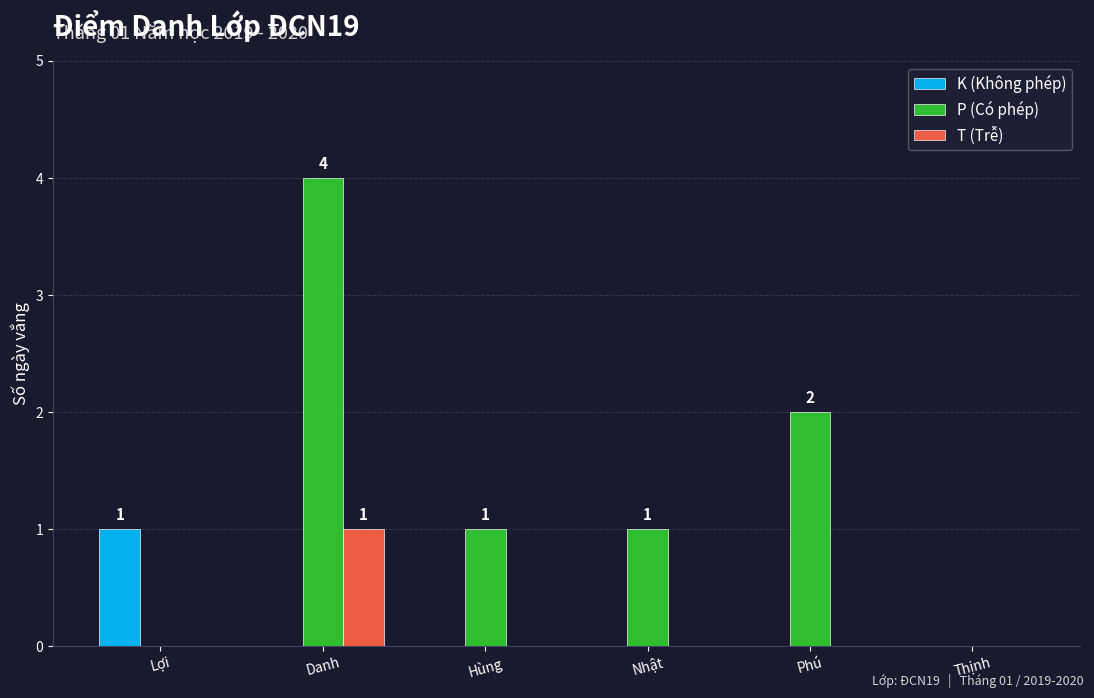

What is the sum of all P (Có phép) values?

8